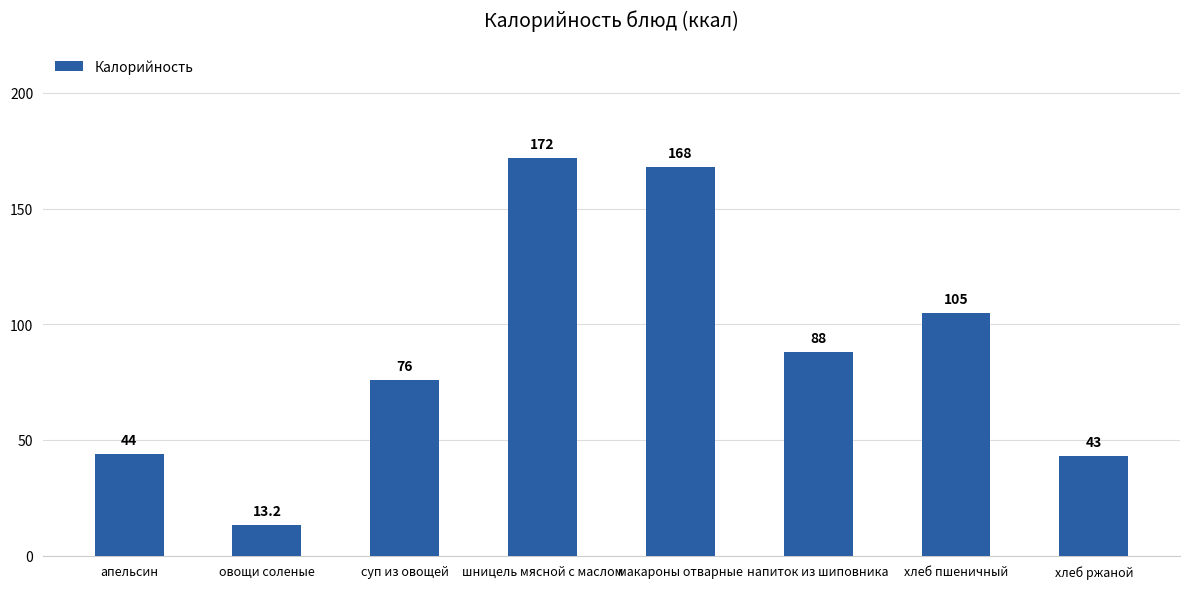

What position from the left is макароны отварные?

5